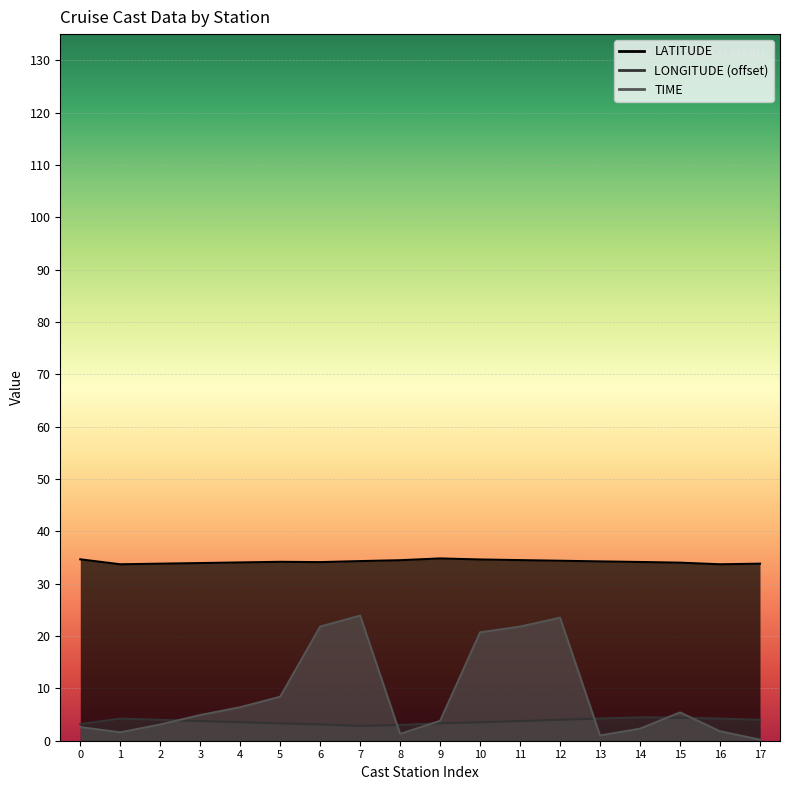

What is the lowest value of the TIME series?

0.2